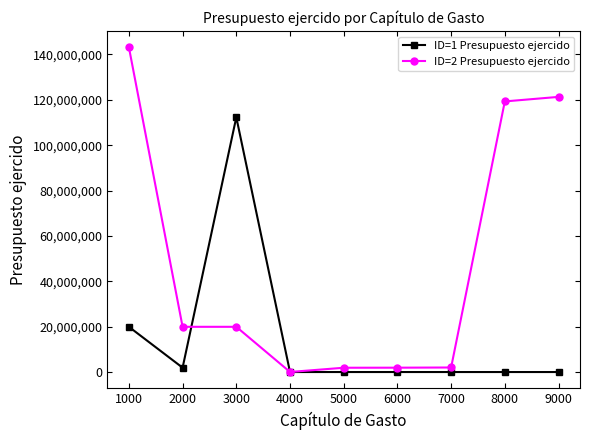

True or false: ID=1 Presupuesto ejercido has more than 0 interior local peaks.

True